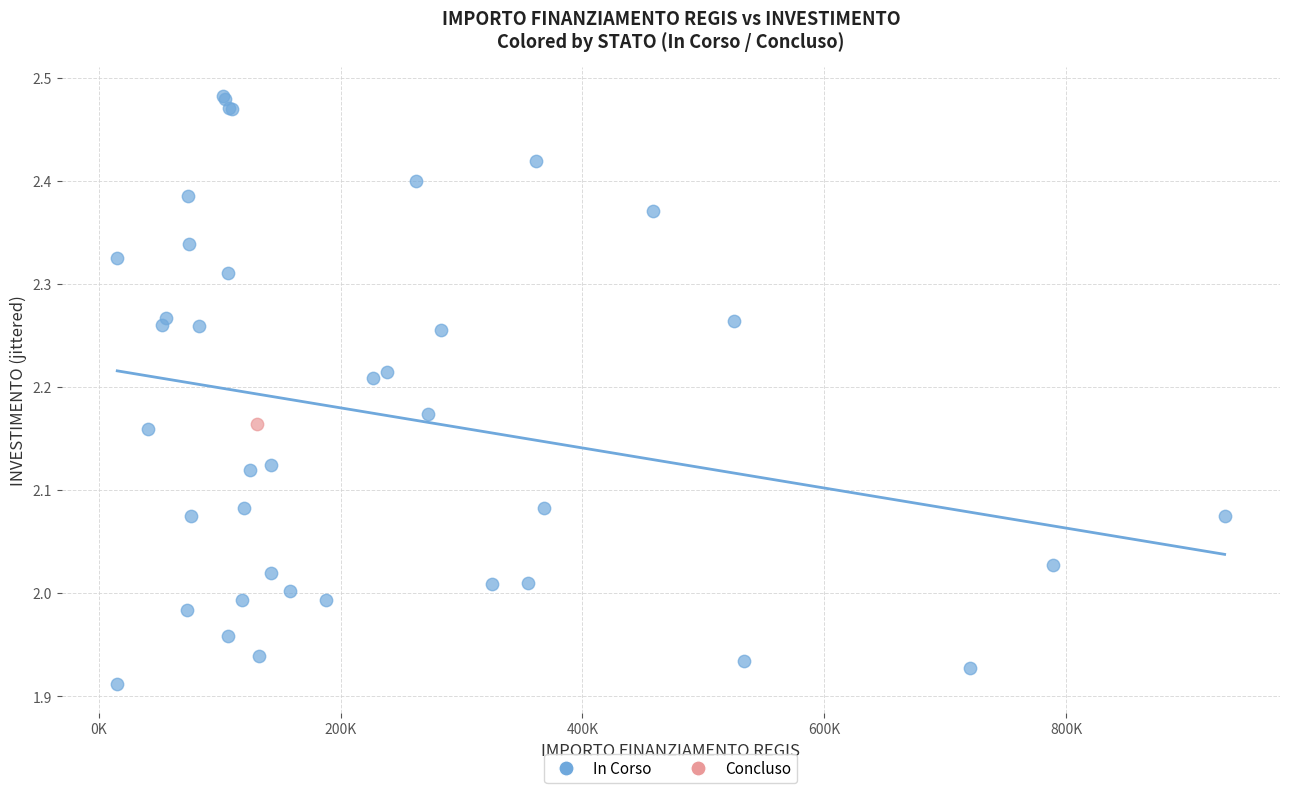

What are all the series names shown in the legend?

In Corso, Concluso